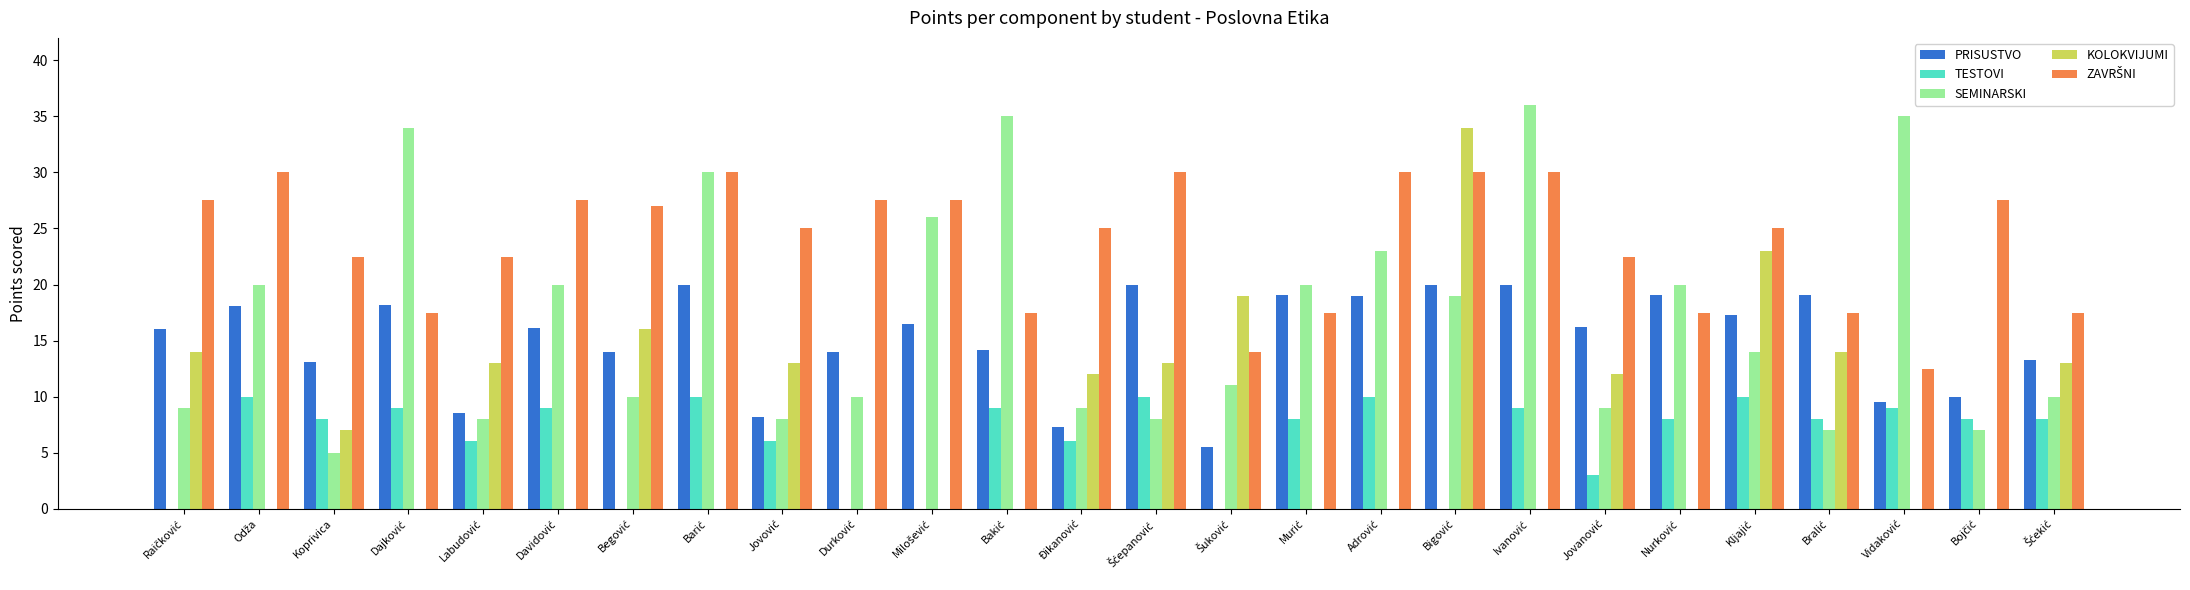

How many data points does each series have?

26